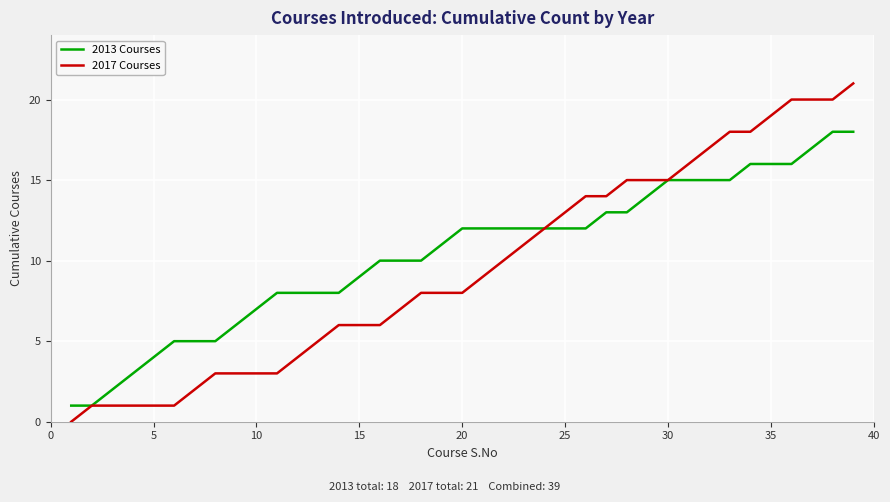

What is the greatest value displayed?

21